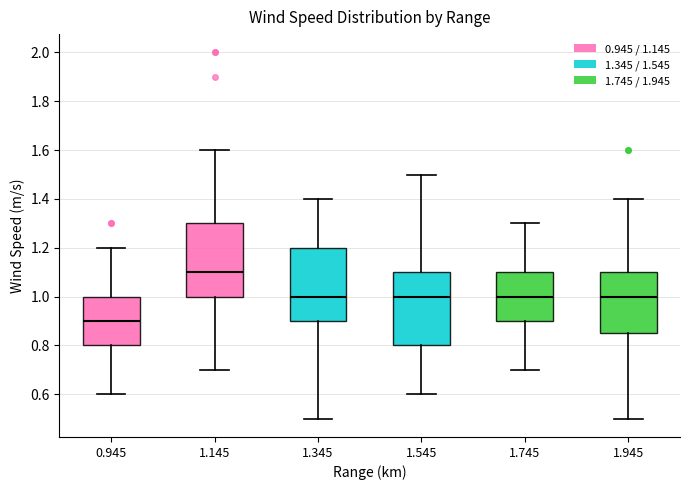

Where is the upper edge of the box at x = 1.345 on the y-axis? The values are not printed on the chart, so give them approximately, as read against the axis.

1.20